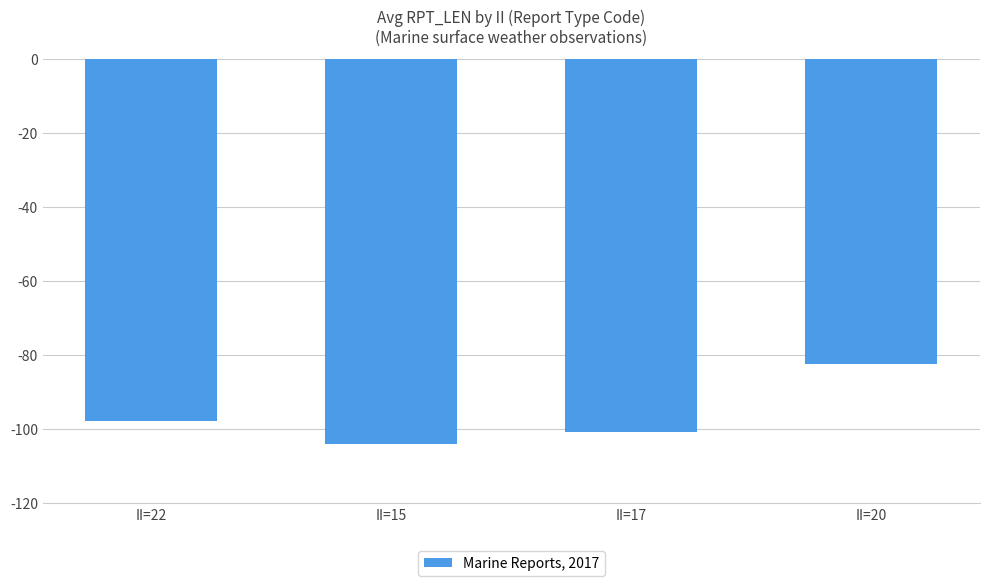

Count the number of data series in this chart.

1